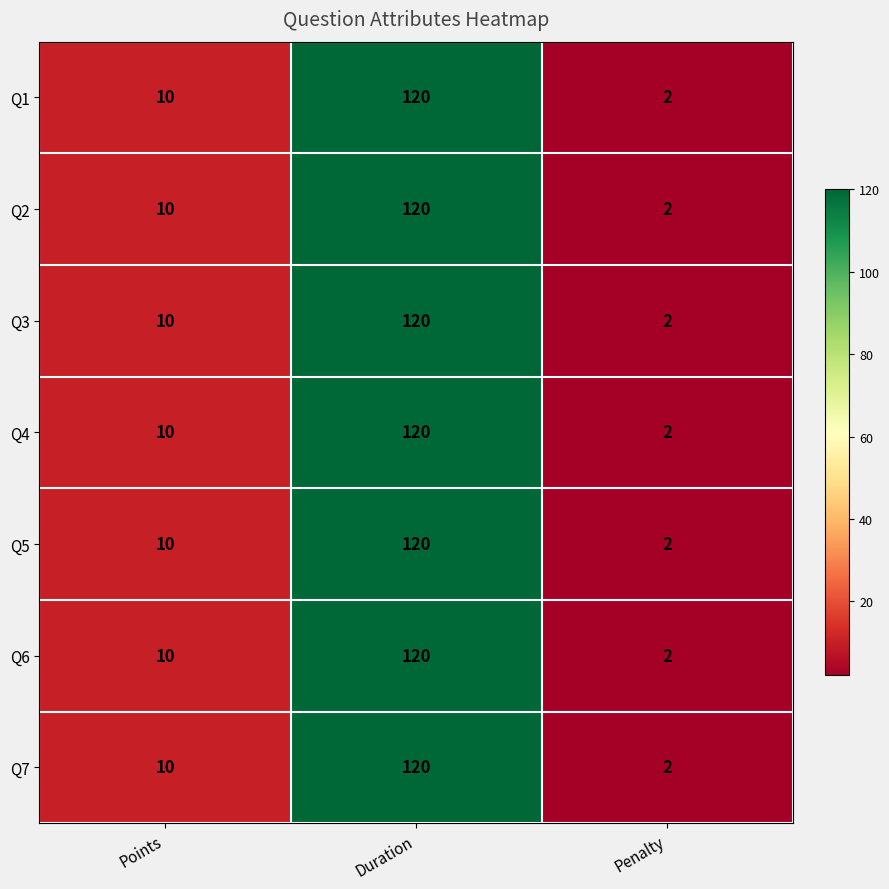

Is it true that Q3 equals 2 at Penalty?

True